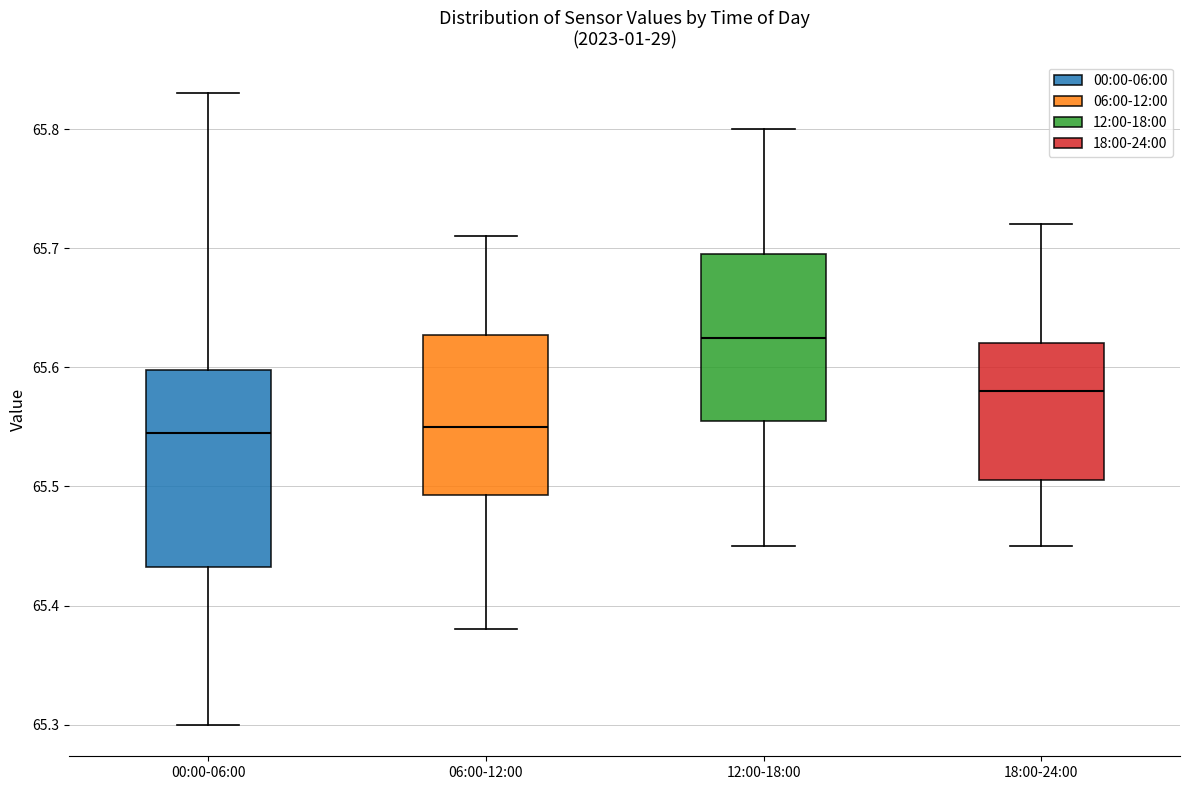

Reading left to right, transcribe this box plot: for each box, give where its median line is, the range the box spans, and where its two whiskers end, as read against the y-axis. The values are not printed on the chart, so give them approximately, as read against the axis.

00:00-06:00: median 65.55, box 65.43 to 65.60, whiskers 65.30 to 65.83
06:00-12:00: median 65.55, box 65.49 to 65.63, whiskers 65.38 to 65.71
12:00-18:00: median 65.63, box 65.56 to 65.70, whiskers 65.45 to 65.80
18:00-24:00: median 65.58, box 65.51 to 65.62, whiskers 65.45 to 65.72